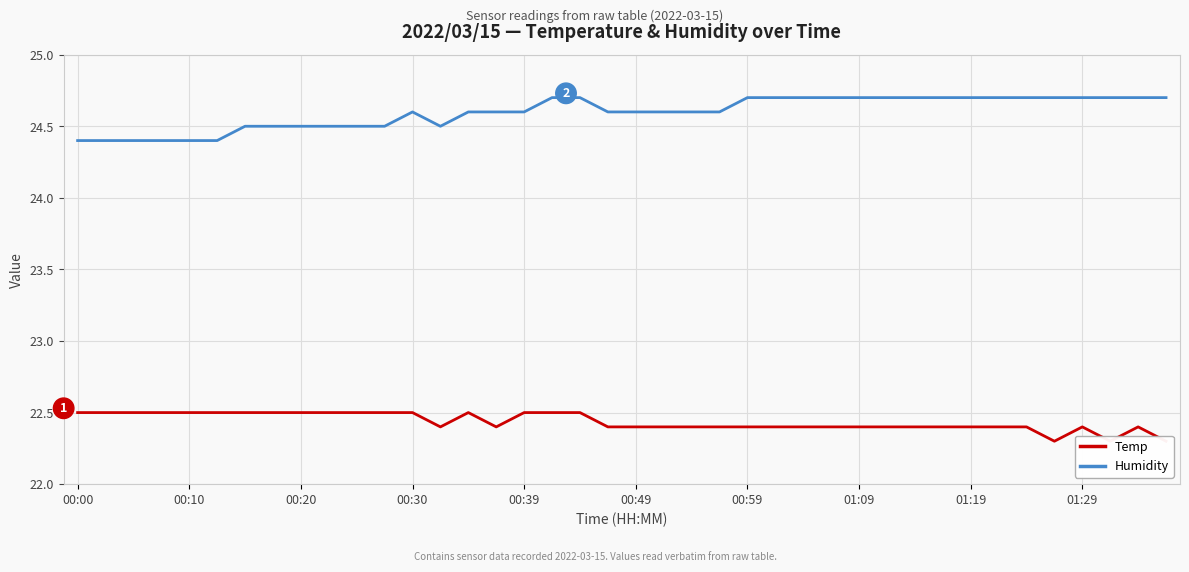

List the series in order of their overall mean, lowest first.

Temp, Humidity